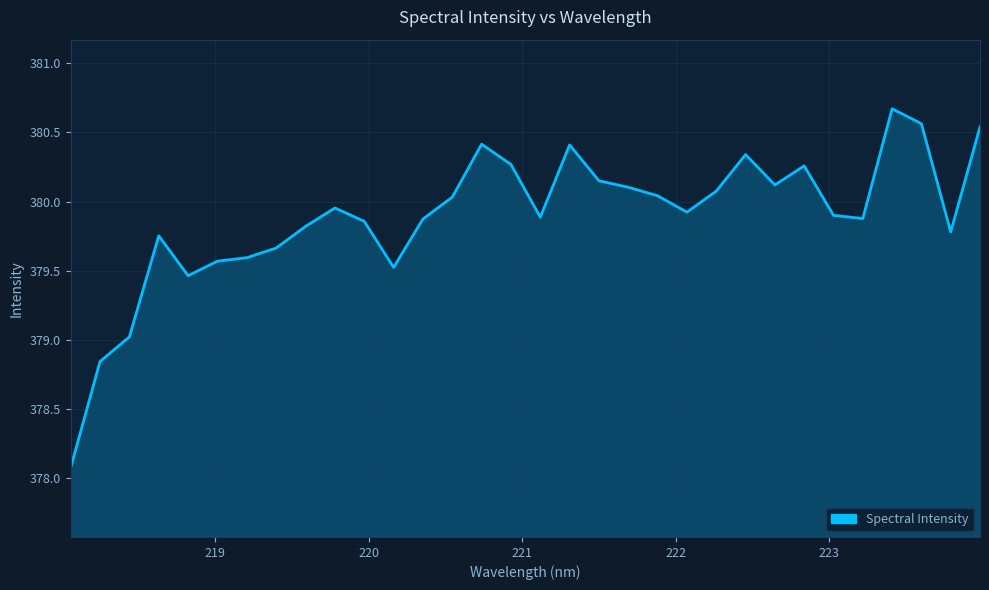

What is the maximum value shown in the chart?

380.7